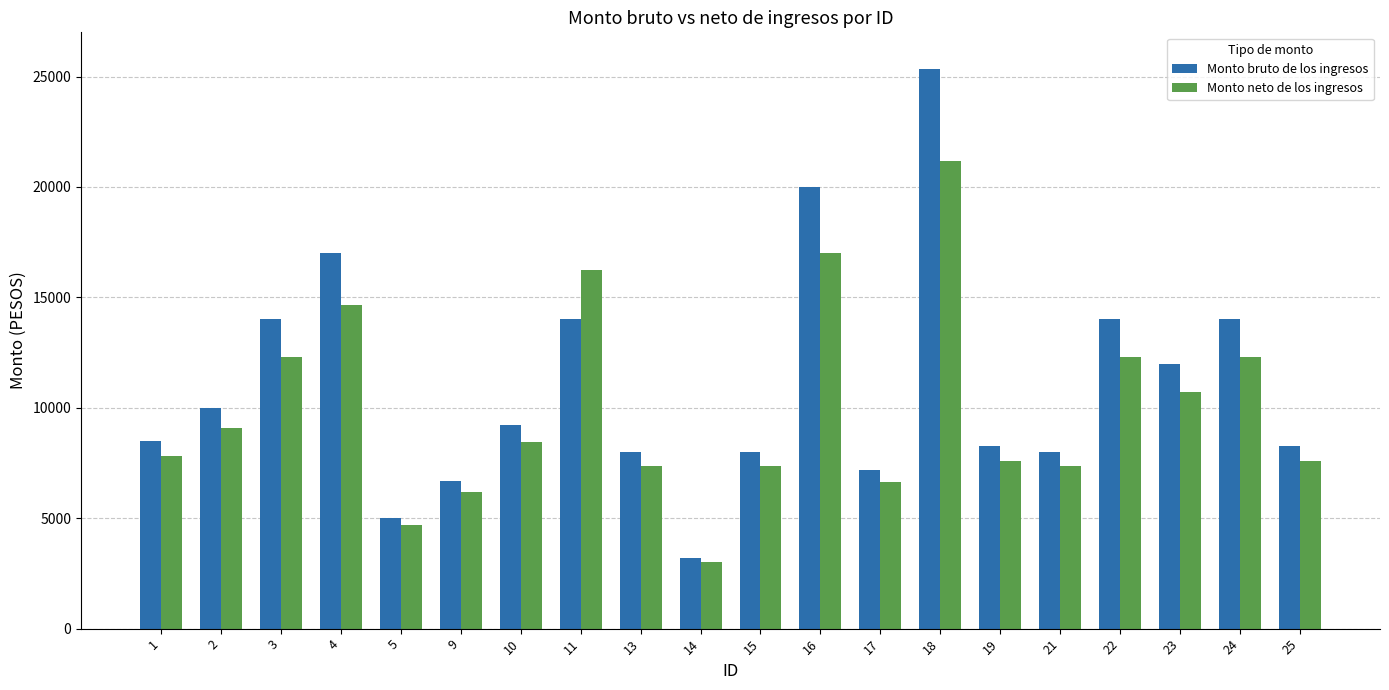

Reading left to right, list all the values displayed in this chart.

Monto bruto de los ingresos: 8500.0	10000.0	14000.0	17000.0	5000.0	6670.0	9225.0	14000.0	8000.0	3177.4	8000.0	20000.0	7175.0	25319.5	8250.0	8000.0	14000.0	12000.0	14000.0	8250.0
Monto neto de los ingresos: 7821.1	9087.7	12303.1	14662.3	4701.9	6190.2	8436.7	16235.1	7375.5	3000.0	7375.5	17021.5	6640.3	21181.0	7598.3	7375.5	12303.1	10729.9	12303.1	7598.3